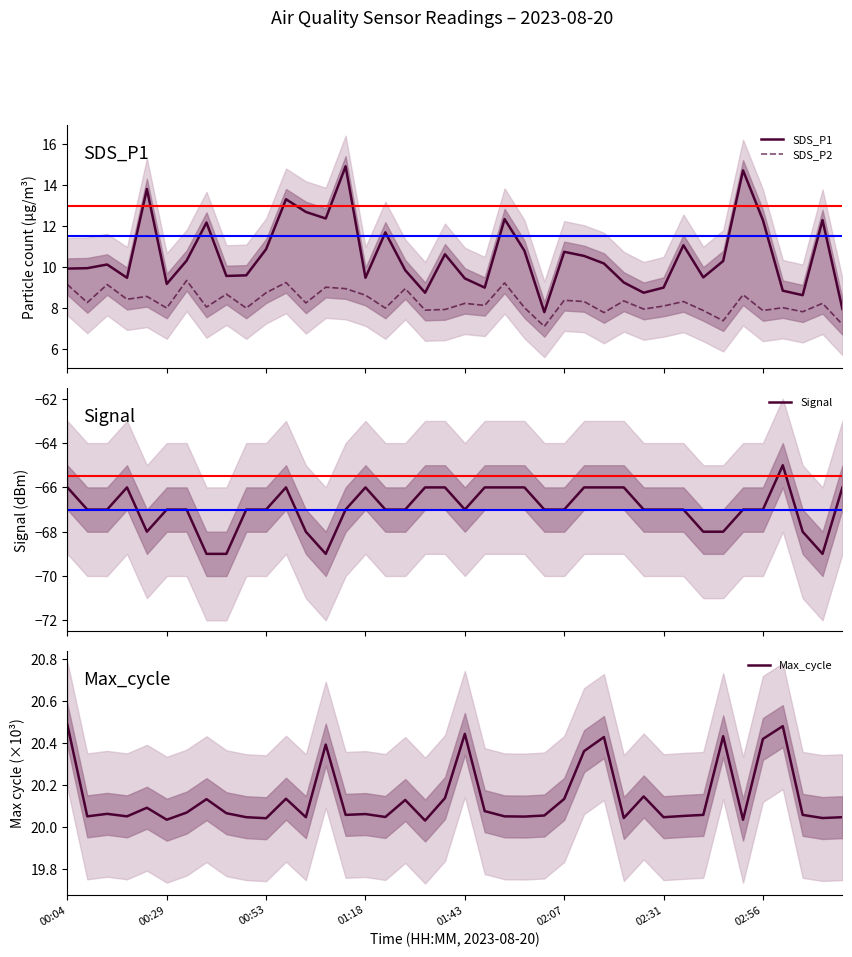

How many data points in Signal are less than -67?

9